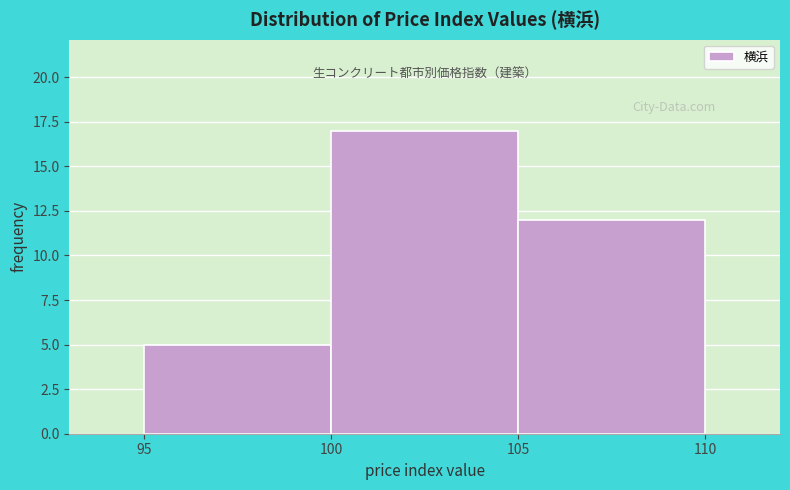

Reading left to right, transcribe this chart: for each bar, give the range it covers on the x-axis and its height. The values are not printed on the chart, so give them approximately, as read against the axis.

95 to 100: 5
100 to 105: 17
105 to 110: 12